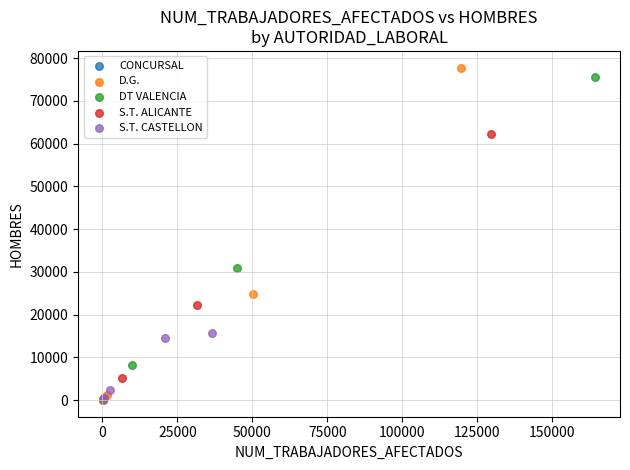

Which series has the widest spread of Y values?

D.G.